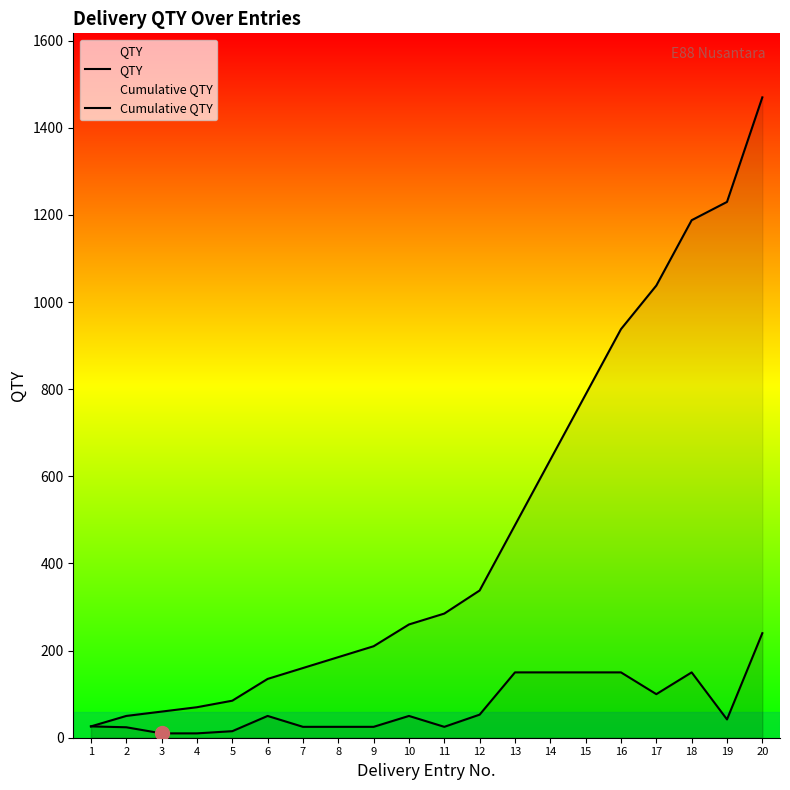

True or false: QTY has a value of 10 at 4.

True